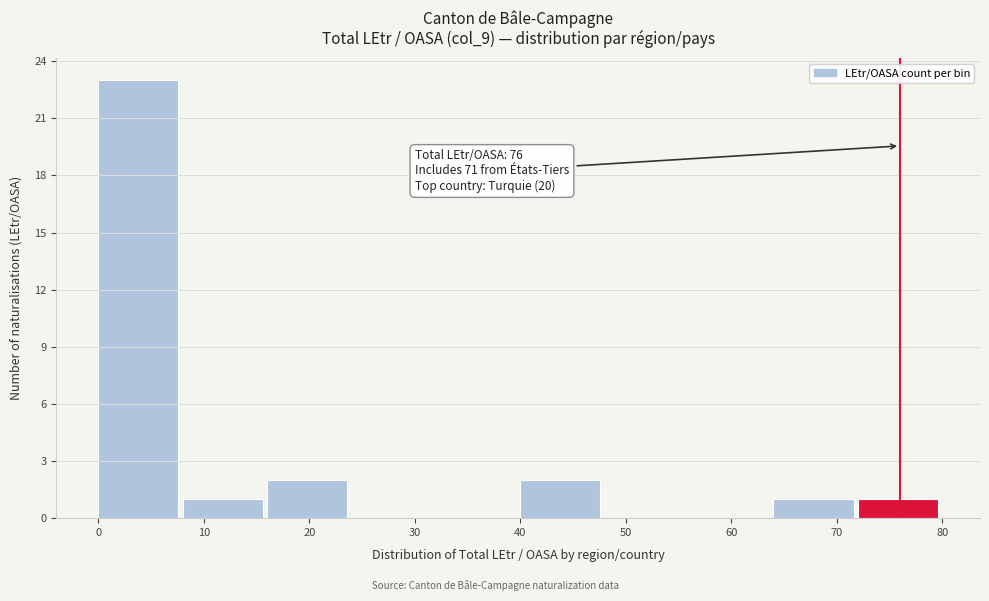

Which range on the x-axis has the tallest bar?

0 to 8